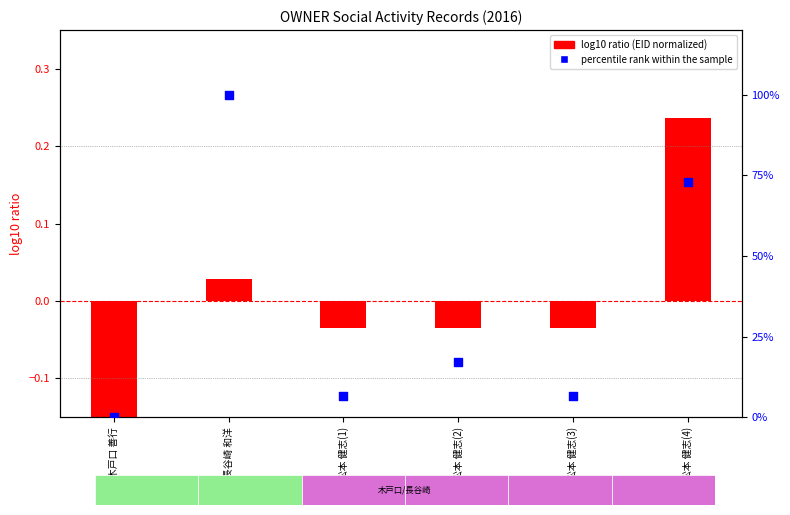

What is the total value across all series at 松本 健志(3)?

6.5